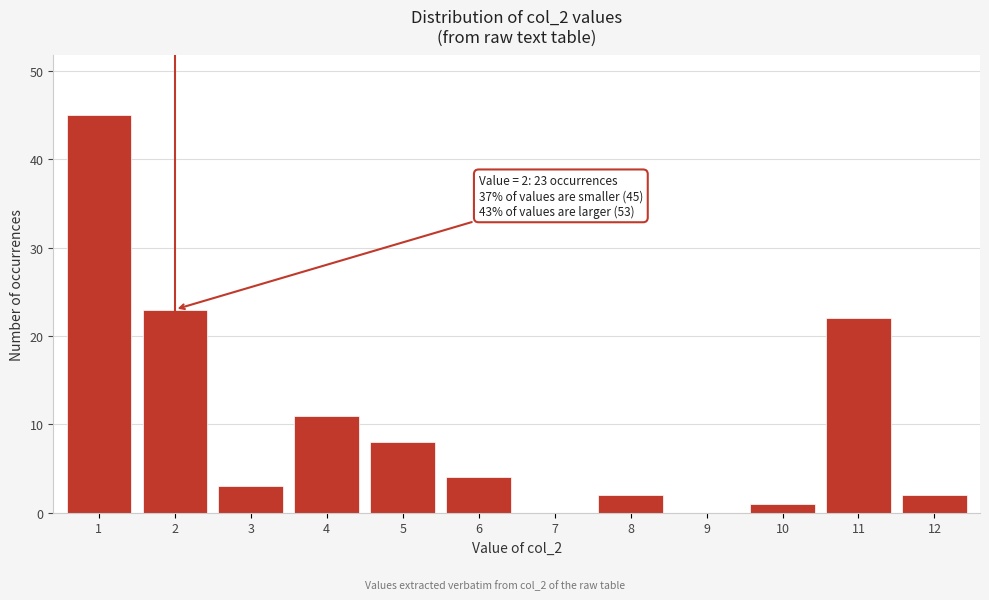

Reading left to right, list all the values displayed in this chart.

1=45	2=23	3=3	4=11	5=8	6=4	7=0	8=2	9=0	10=1	11=22	12=2